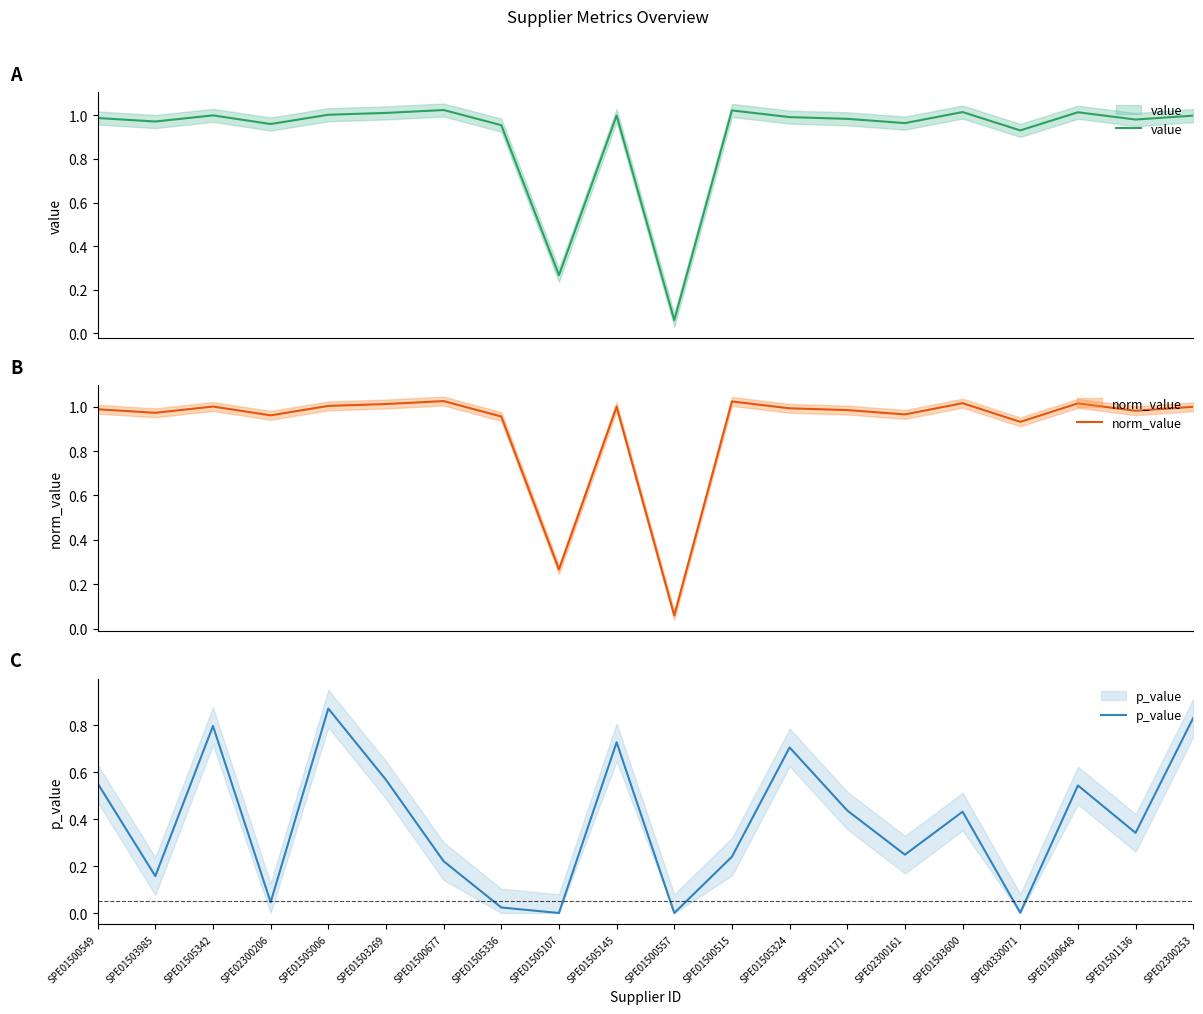

True or false: norm_value and p_value cross at least once.

False